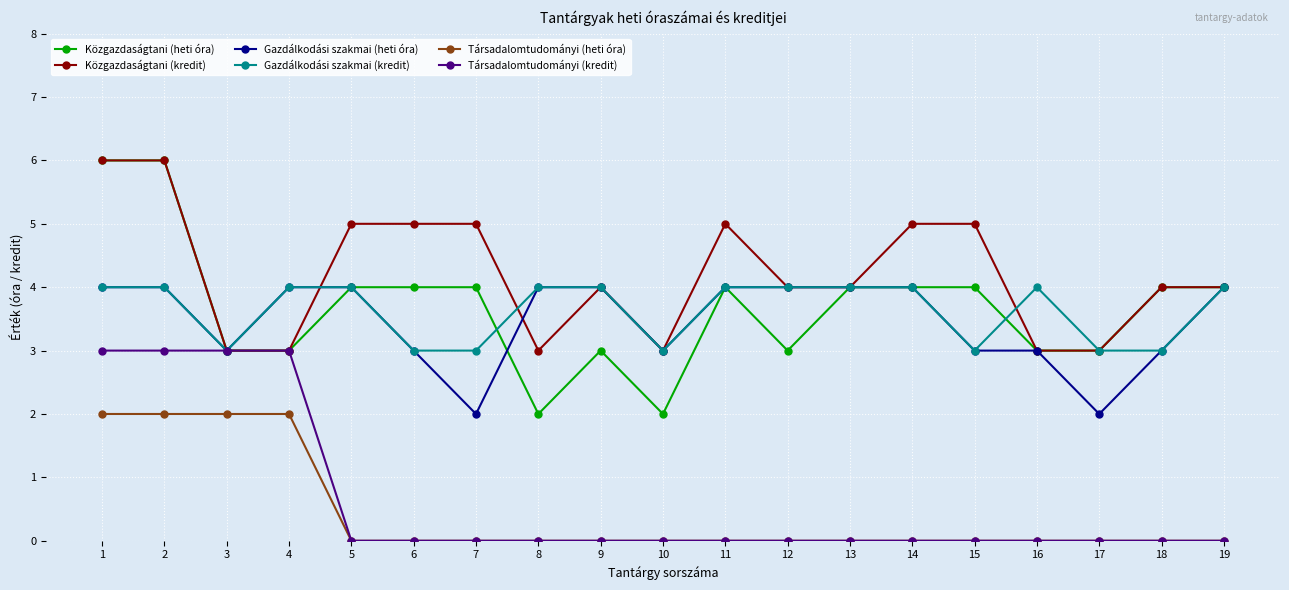

What is the value of the Közgazdaságtani (heti óra) point at the 9th from the left?

3